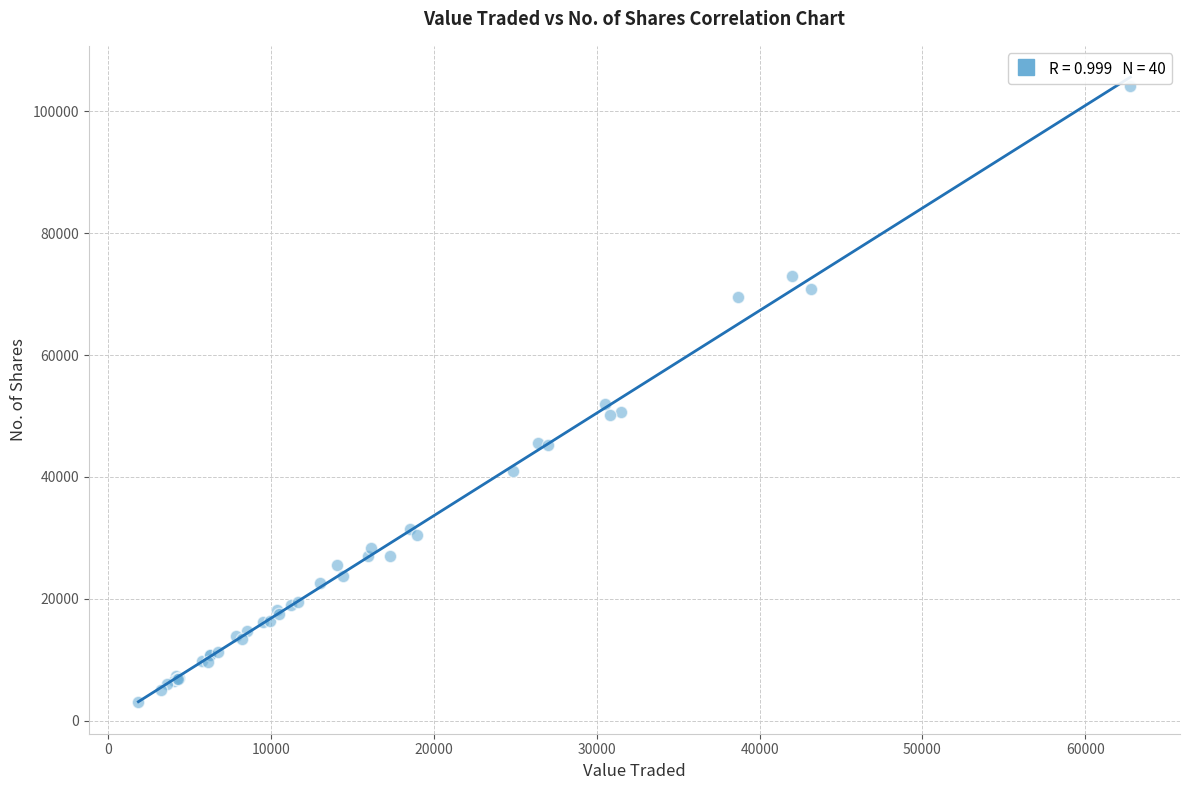

What Y value in the scatter plot is closest to 53620?

51944